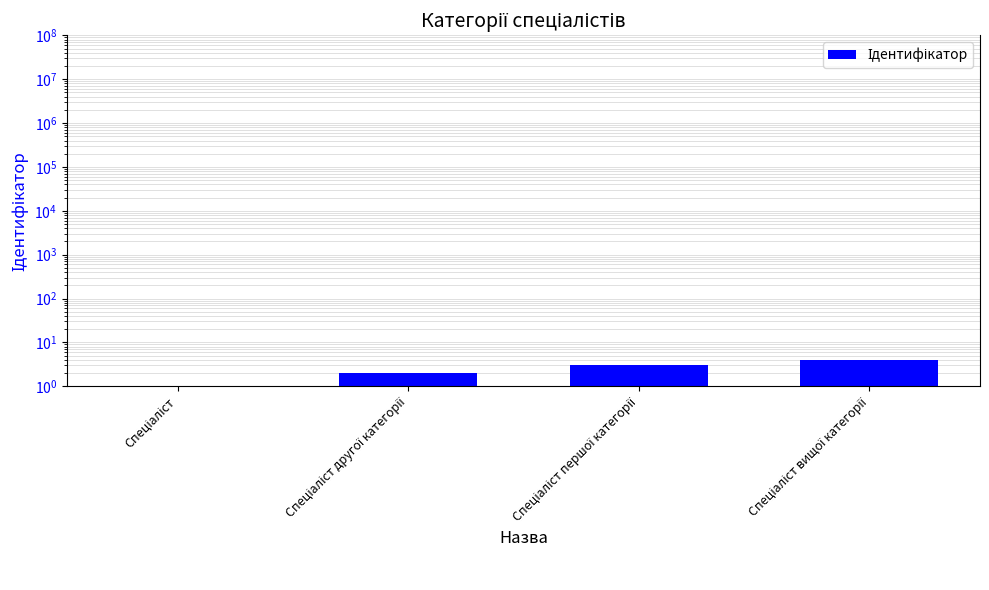

What is the label of the 2nd bar from the left?

Спеціаліст другої категорії